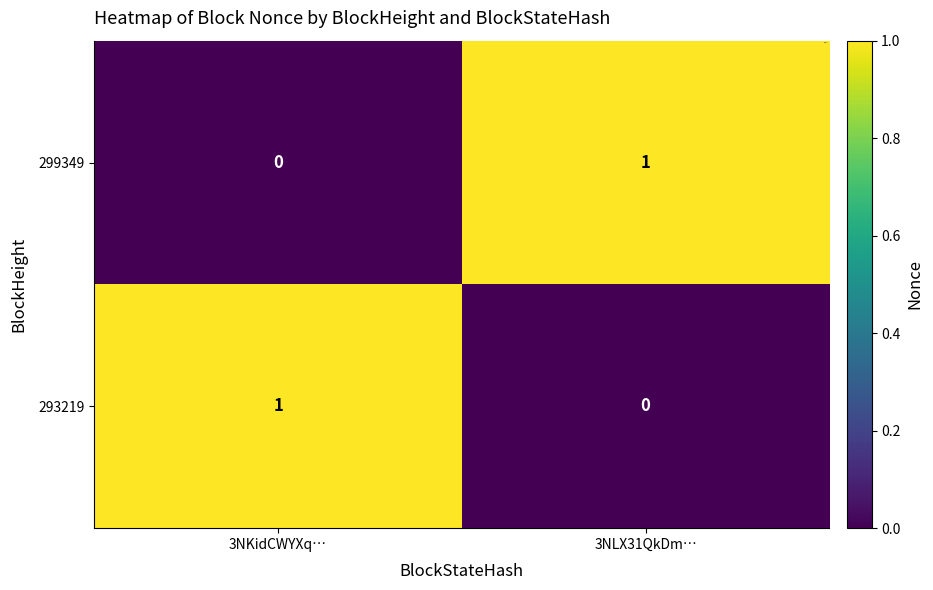

How many data points does each series have?

2